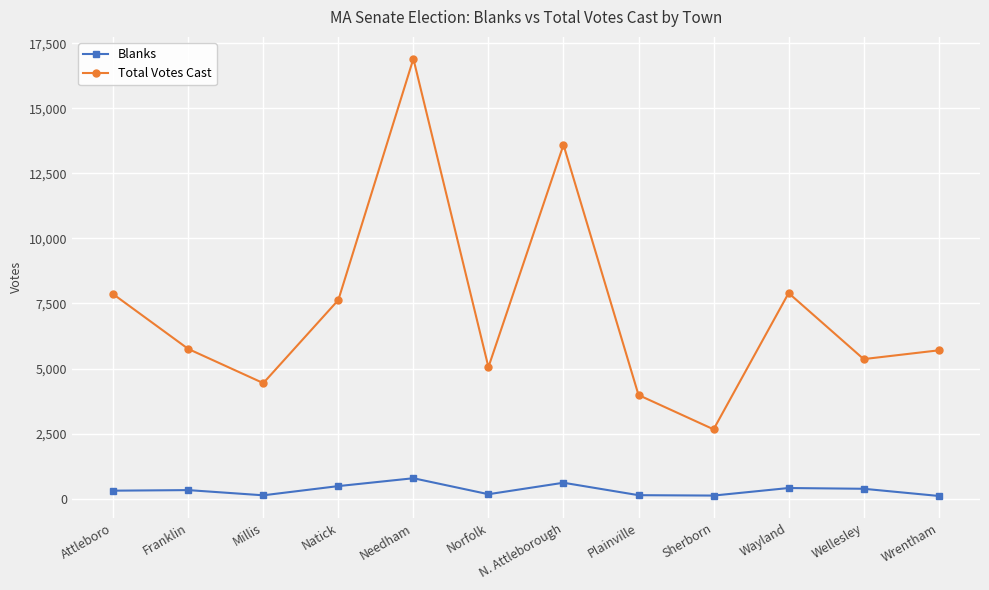

Which series changed the most between Attleboro and Needham?

Total Votes Cast